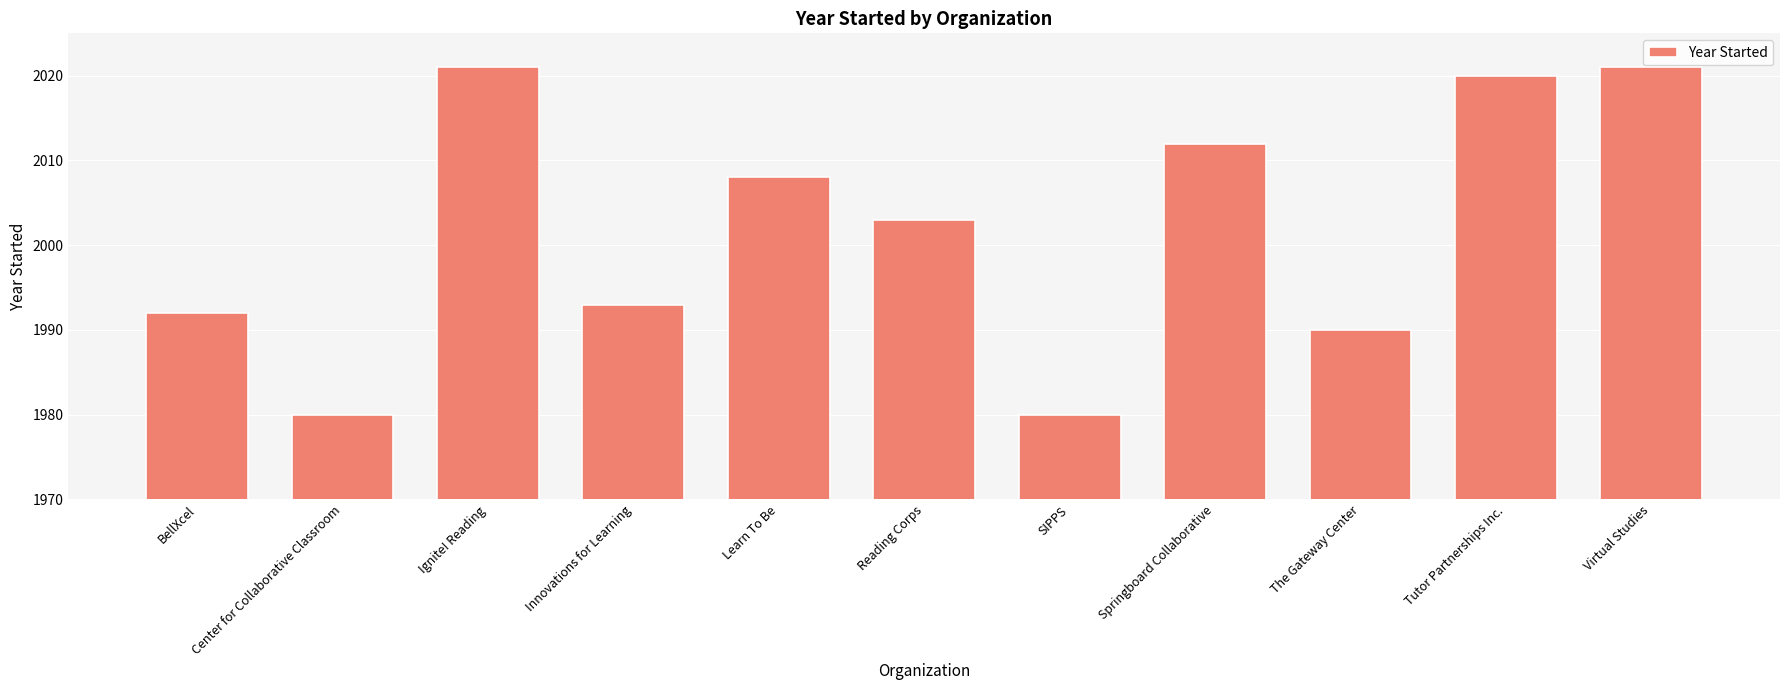

What is the sum of all values?

22020